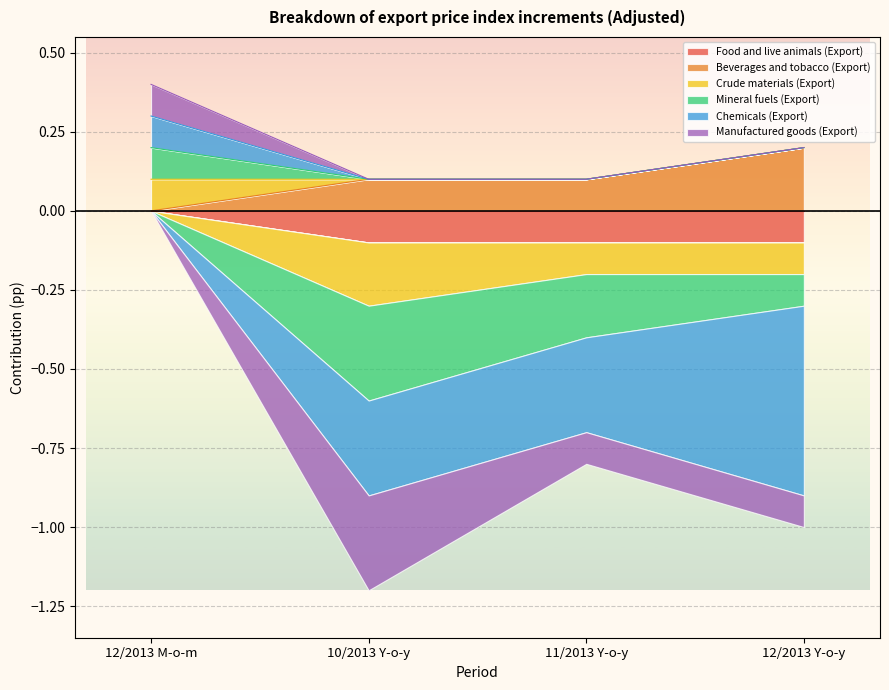

What is the label of the 1st point from the right?

12/2013 Y-o-y